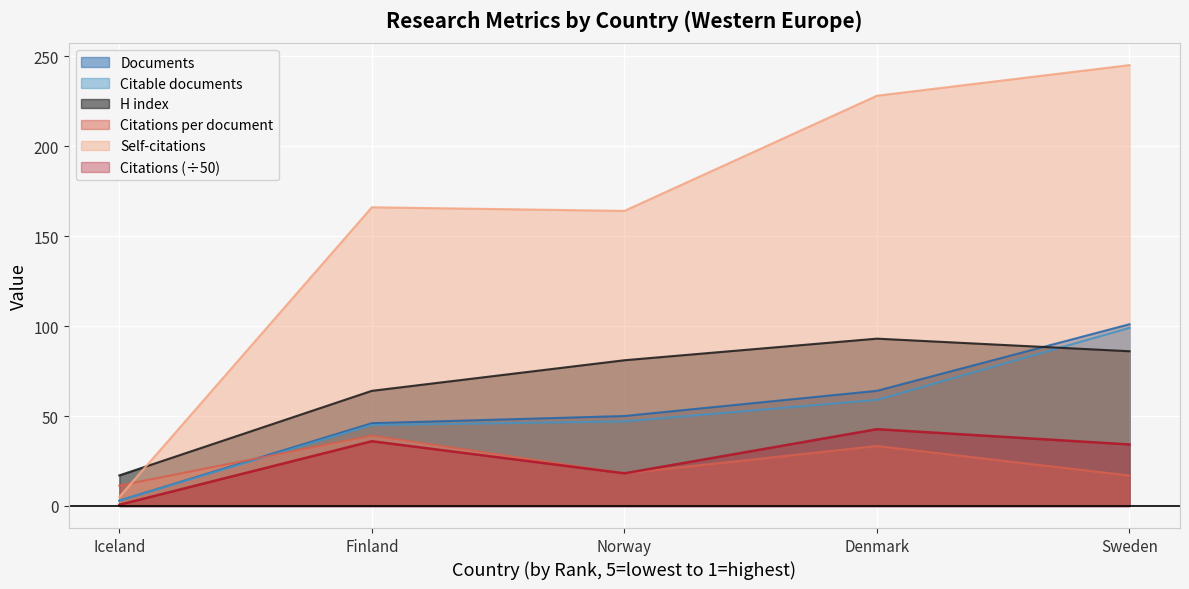

What value does the Citations per document series have at Denmark?

33.3